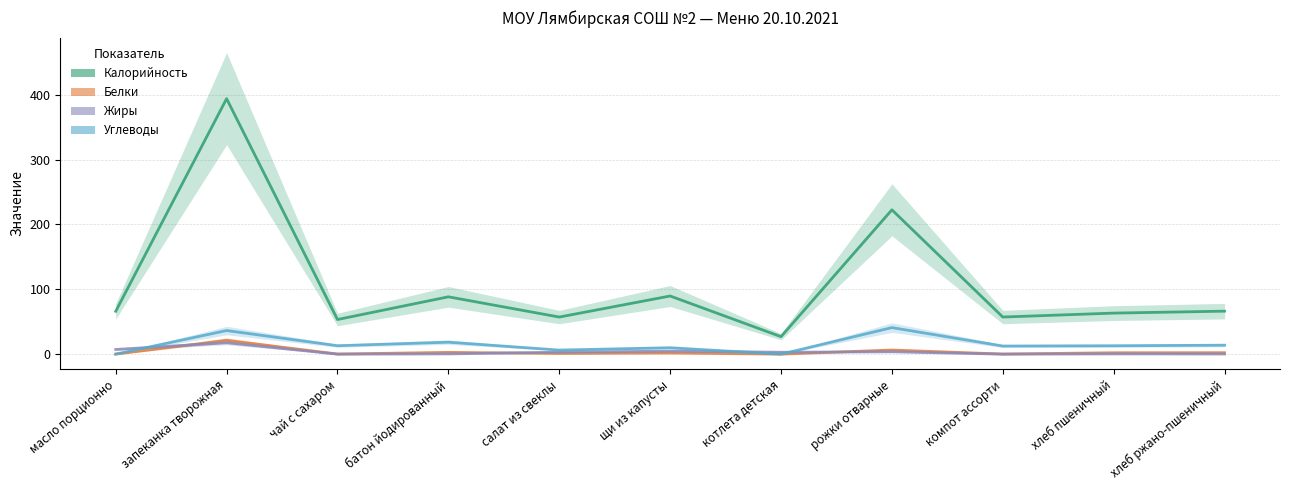

How many lines are shown in the chart?

4